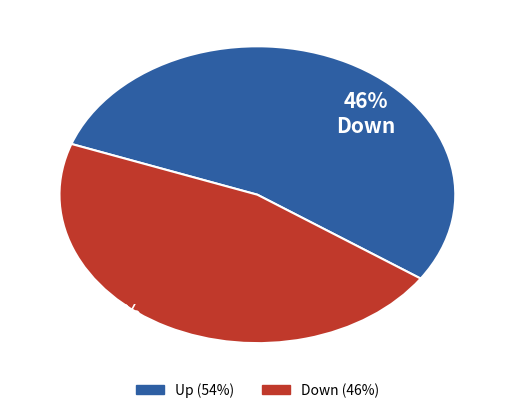

The Down slice represents 46% of the pie. True or false?

True